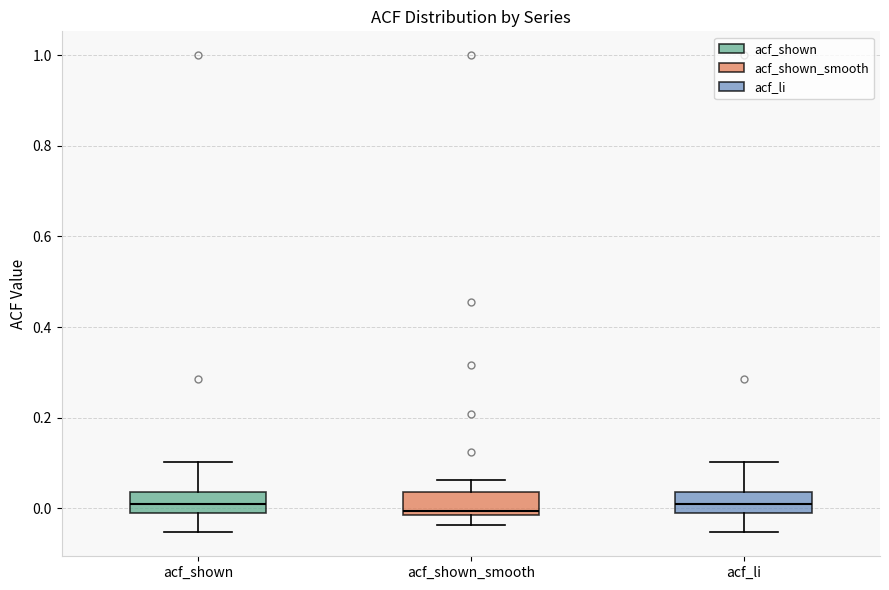

Reading left to right, read every box against the y-axis: the position of its median line, the range the box covers, and the ends of its whiskers. The values are not printed on the chart, so give them approximately, as read against the axis.

acf_shown: median 0.02, box 0.00 to 0.04, whiskers -0.06 to 0.10
acf_shown_smooth: median 0.00, box -0.02 to 0.04, whiskers -0.04 to 0.06
acf_li: median 0.00 (inside the box), box 0.00 to 0.04, whiskers -0.06 to 0.10